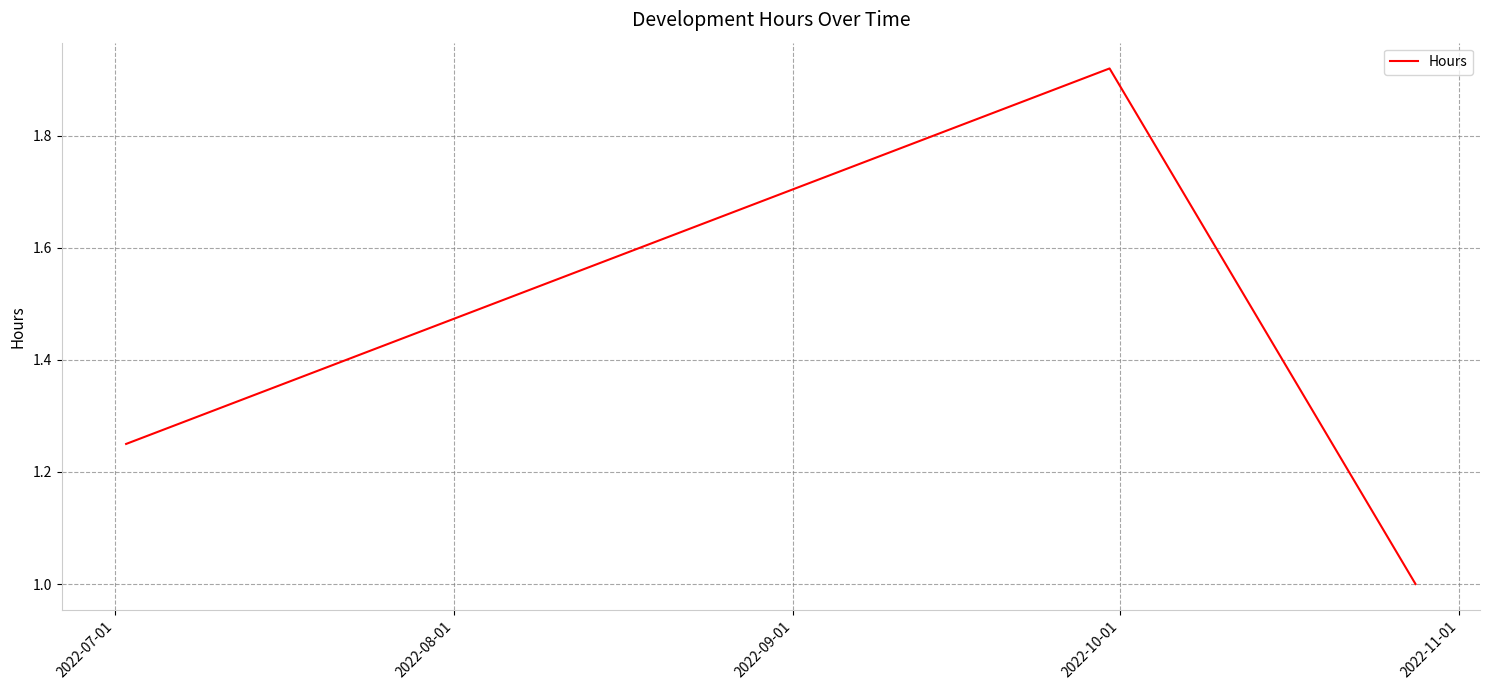

What is the sum of all values?

4.2